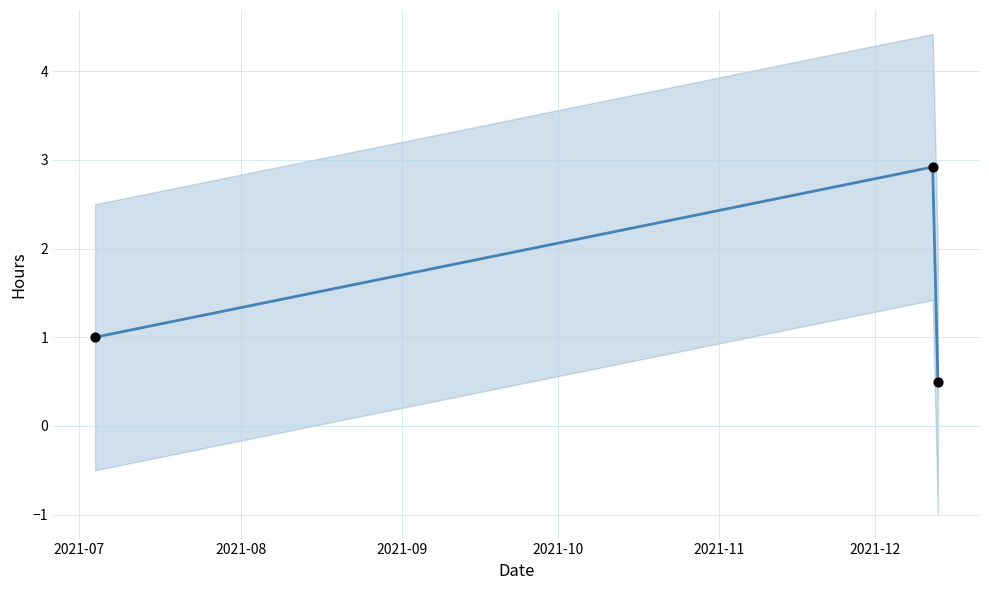

Between 2021-08 and 2021-09, which is larger?

2021-08